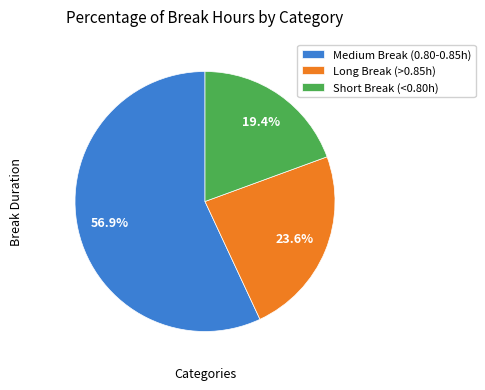

What is the ratio of the value at Medium Break (0.80-0.85h) to the value at Long Break (>0.85h)?

2.4